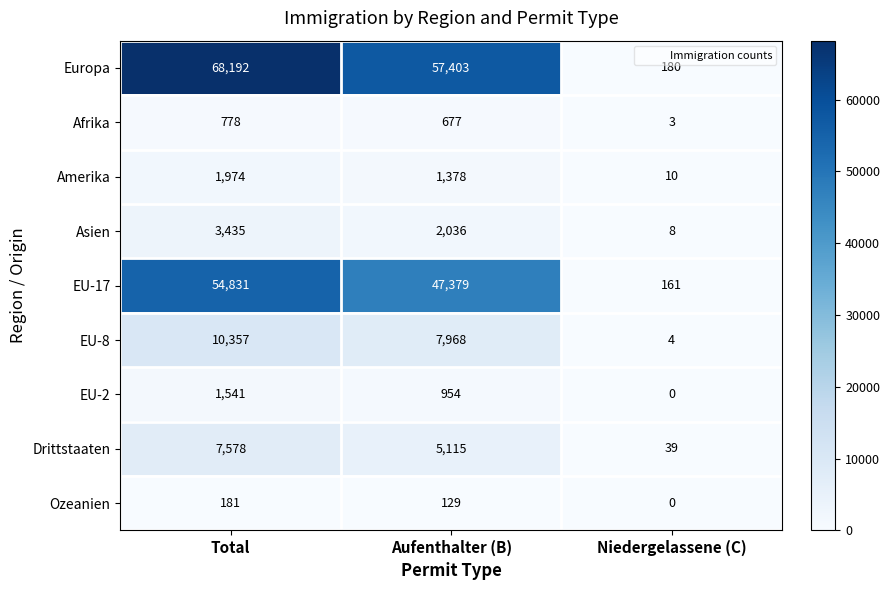

Where does the Drittstaaten series first go above 5115?

Total